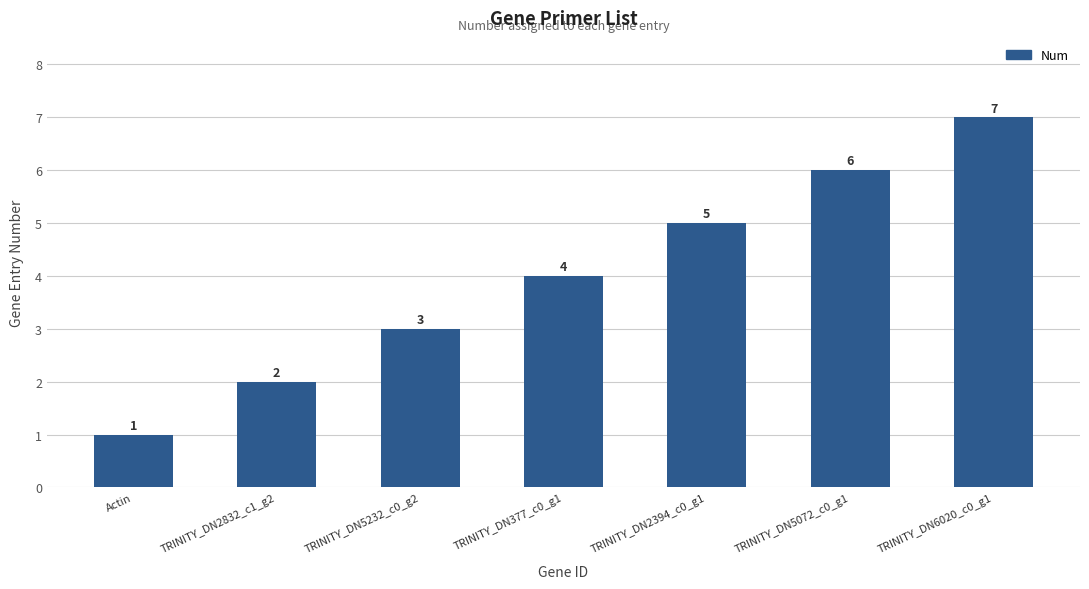

True or false: the data shows 6 at TRINITY_DN377_c0_g1.

False